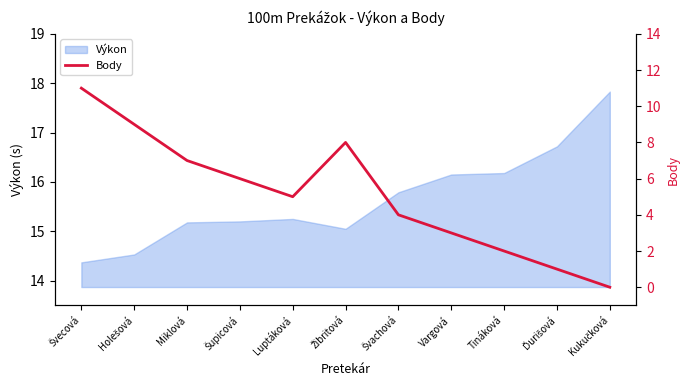

What is the lowest value of the Výkon series?

14.4